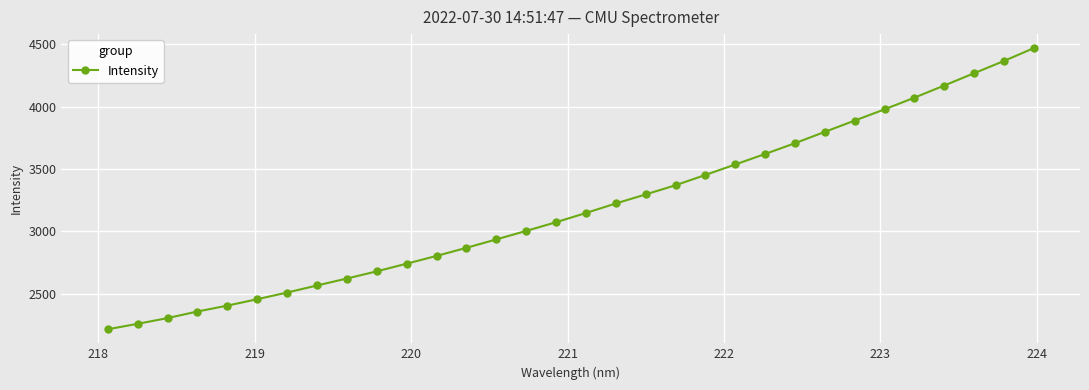

What is the difference between the maximum and minimum values?

2252.8